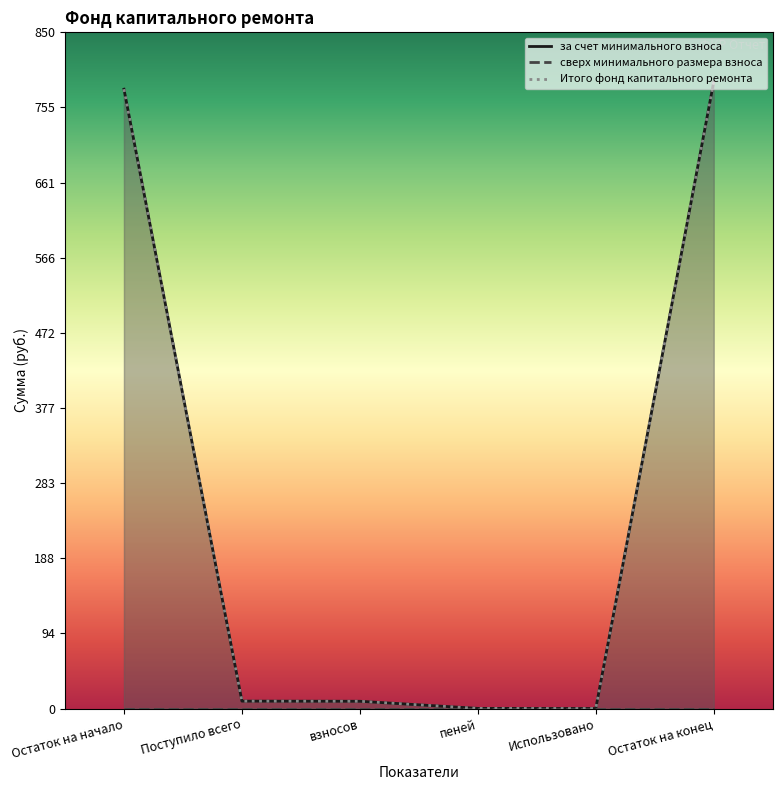

What is the label of the 2nd point from the right?

Использовано